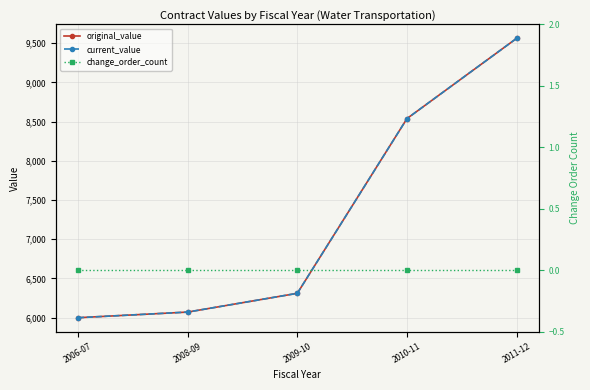

Which has a higher value, 2009-10 or 2010-11?

2010-11